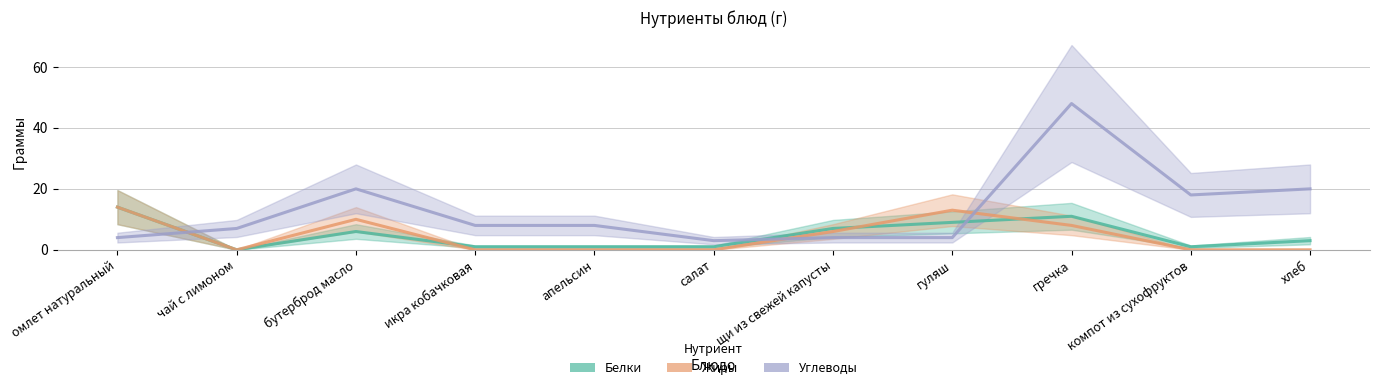

At щи из свежей капусты, list the series in order from largest to smallest.

Белки, Жиры, Углеводы